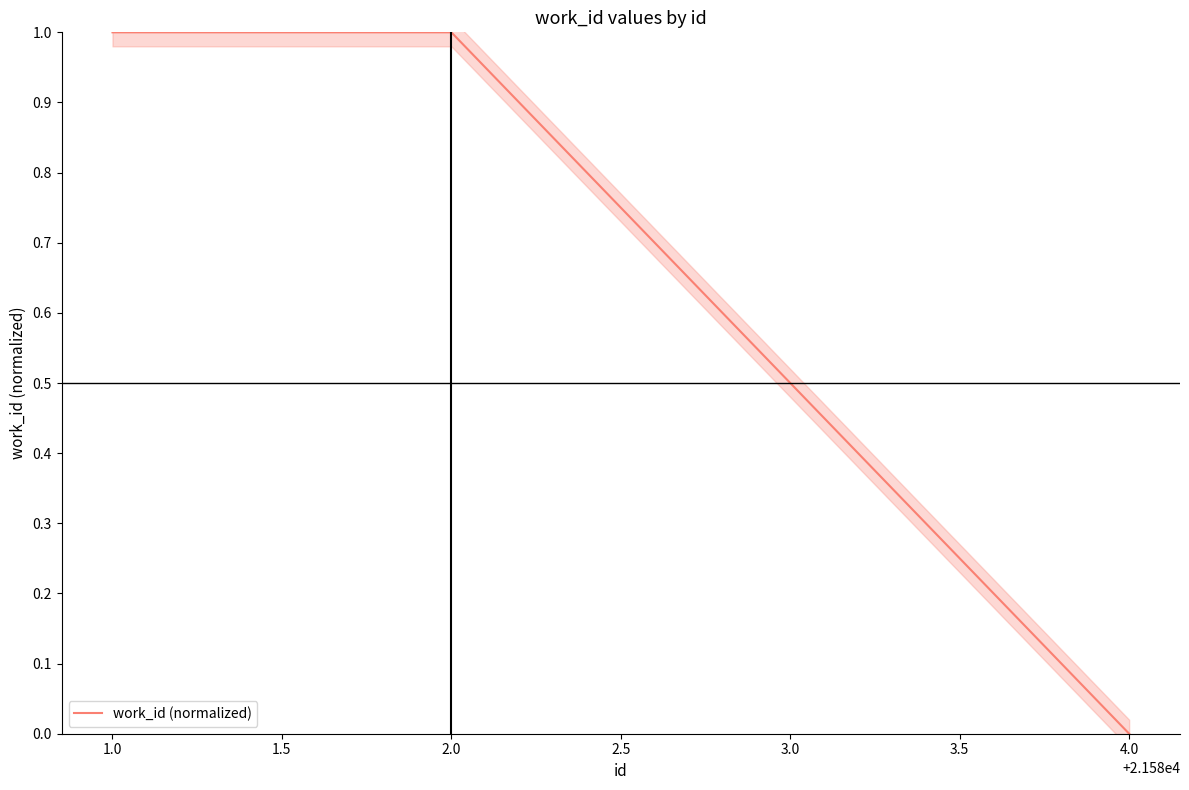

The value of work_id (normalized) at 2.0 is 1. True or false?

True